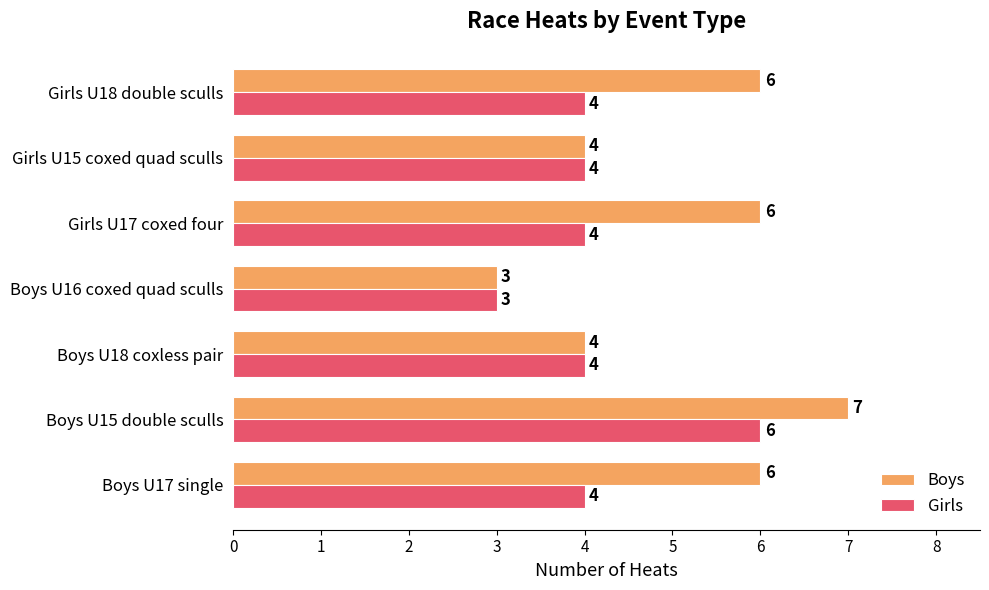

What are all the series names shown in the legend?

Boys, Girls